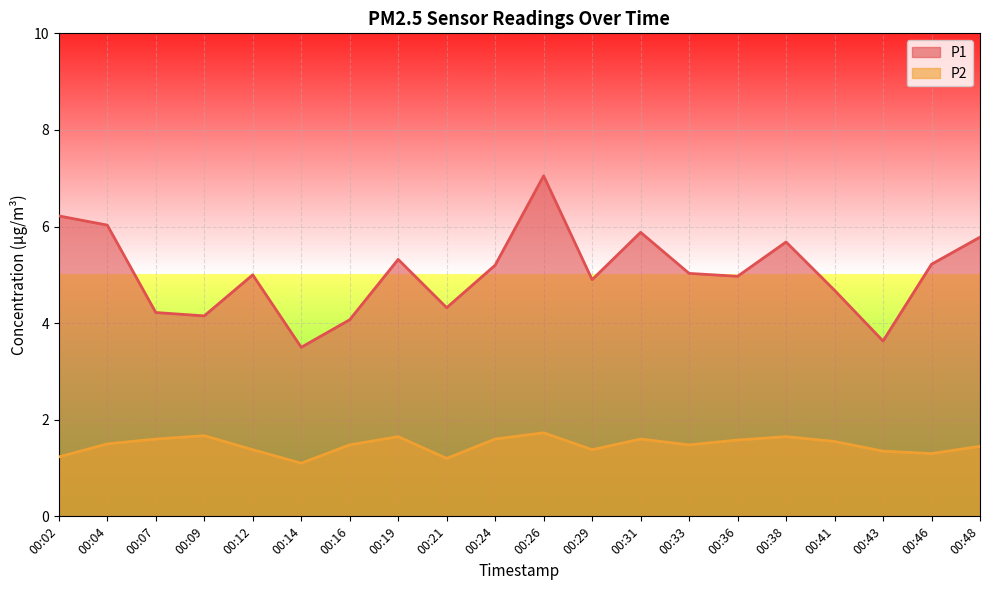

Does the chart display data point markers on the line(s)?

No